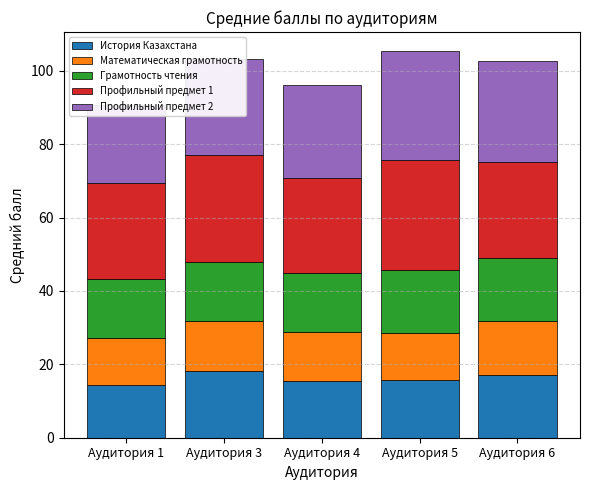

Which series has the largest range (max minus min)?

Профильный предмет 2